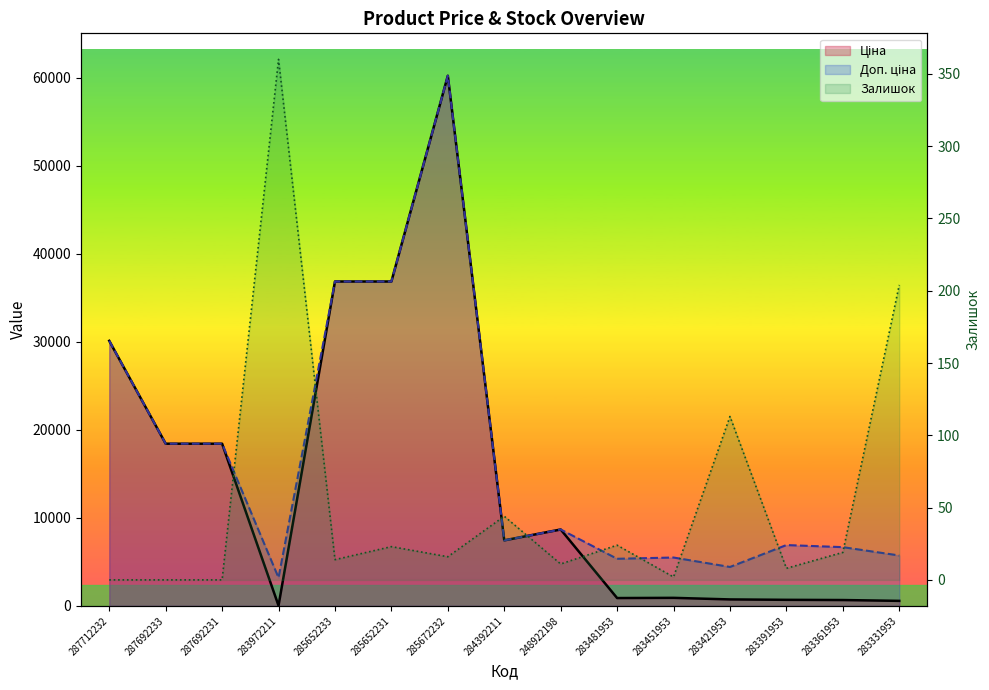

Which category has the highest value in the Залишок series?

283972211